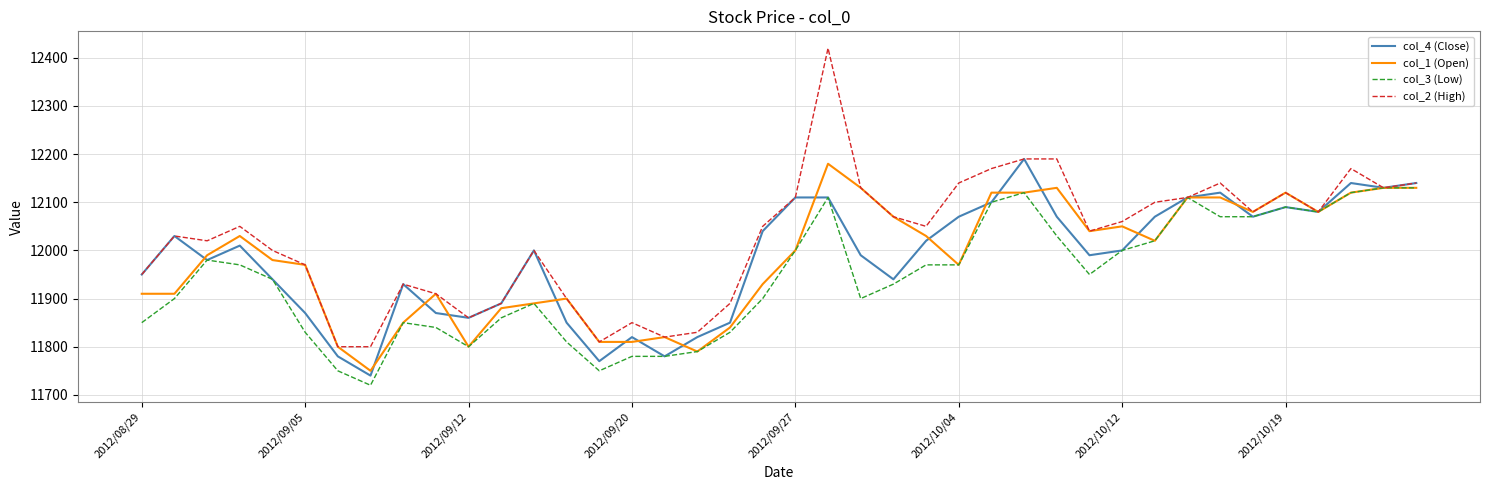

What is the lowest value of the col_3 (Low) series?

11720